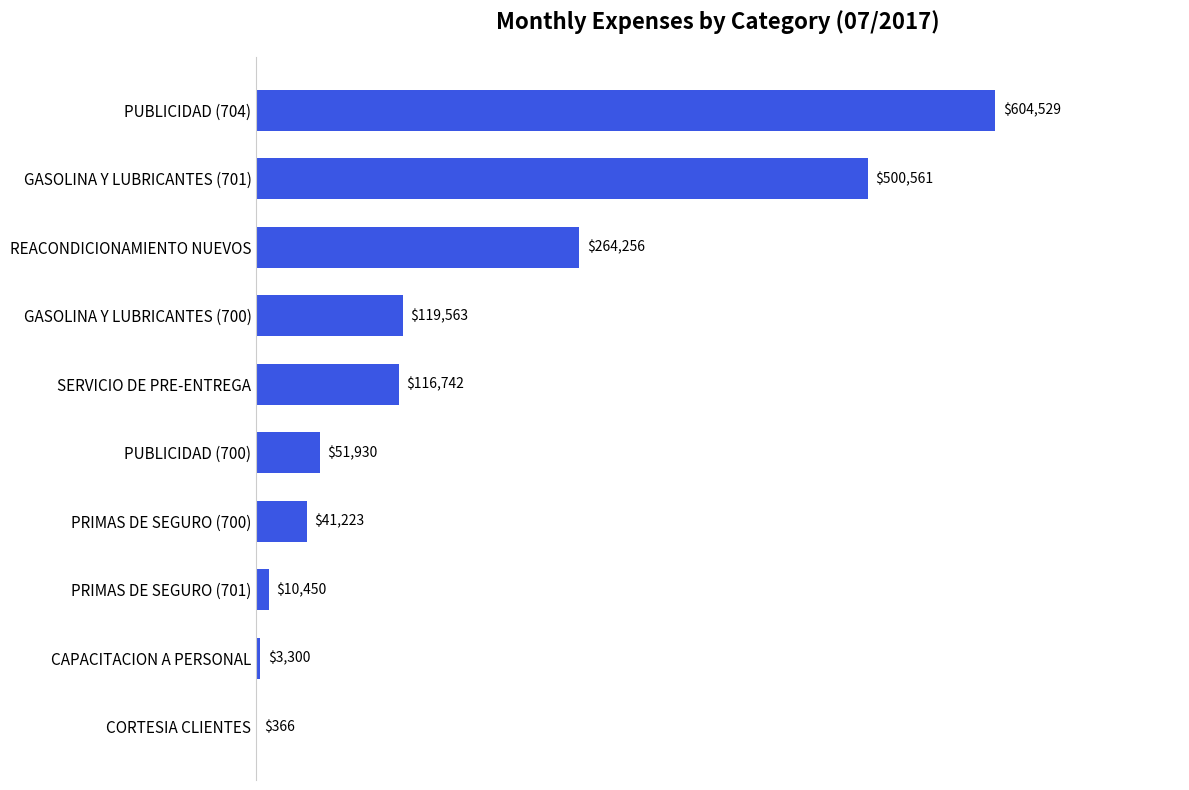

Which has a higher value, PUBLICIDAD (704) or PRIMAS DE SEGURO (701)?

PUBLICIDAD (704)